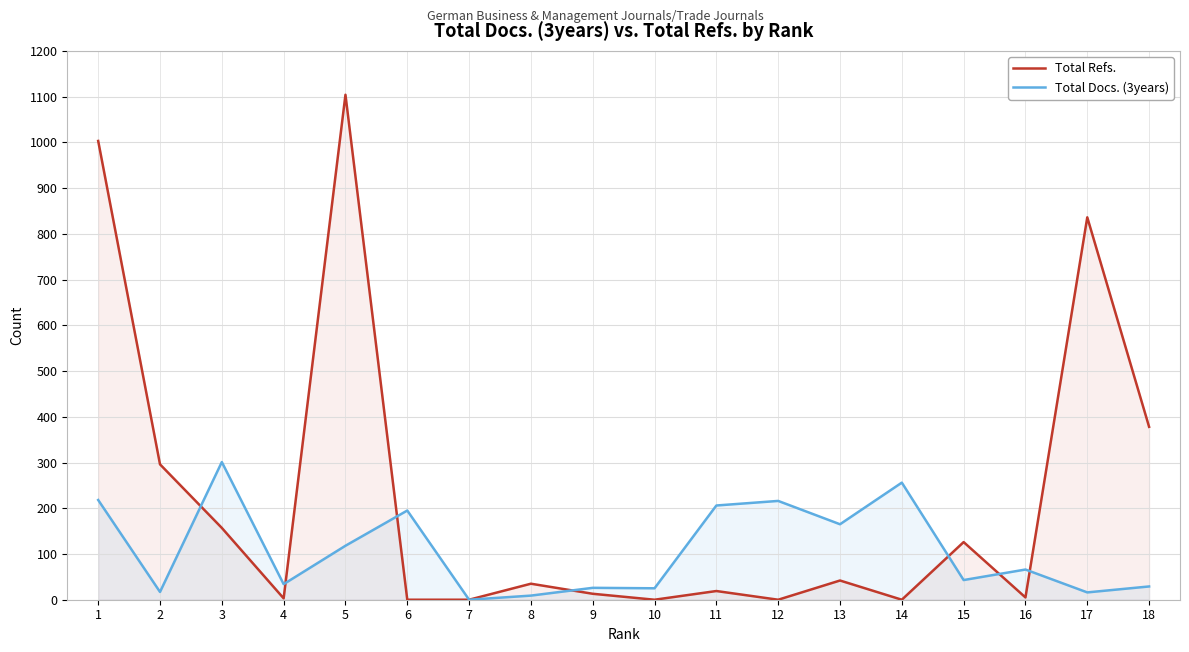

At which category is the sum across all series the highest?

5